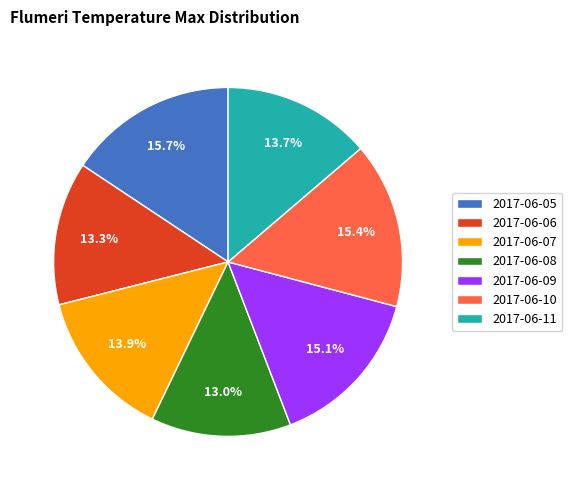

Do 2017-06-11 and 2017-06-10 together represent more than half of the pie?

No